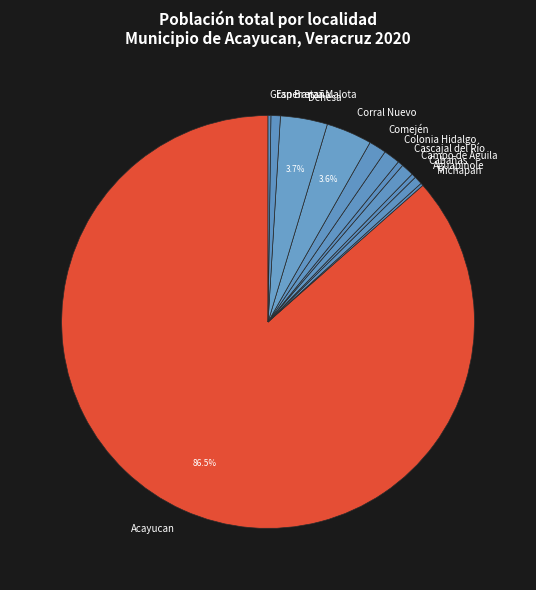

Which slice is the largest?

Acayucan